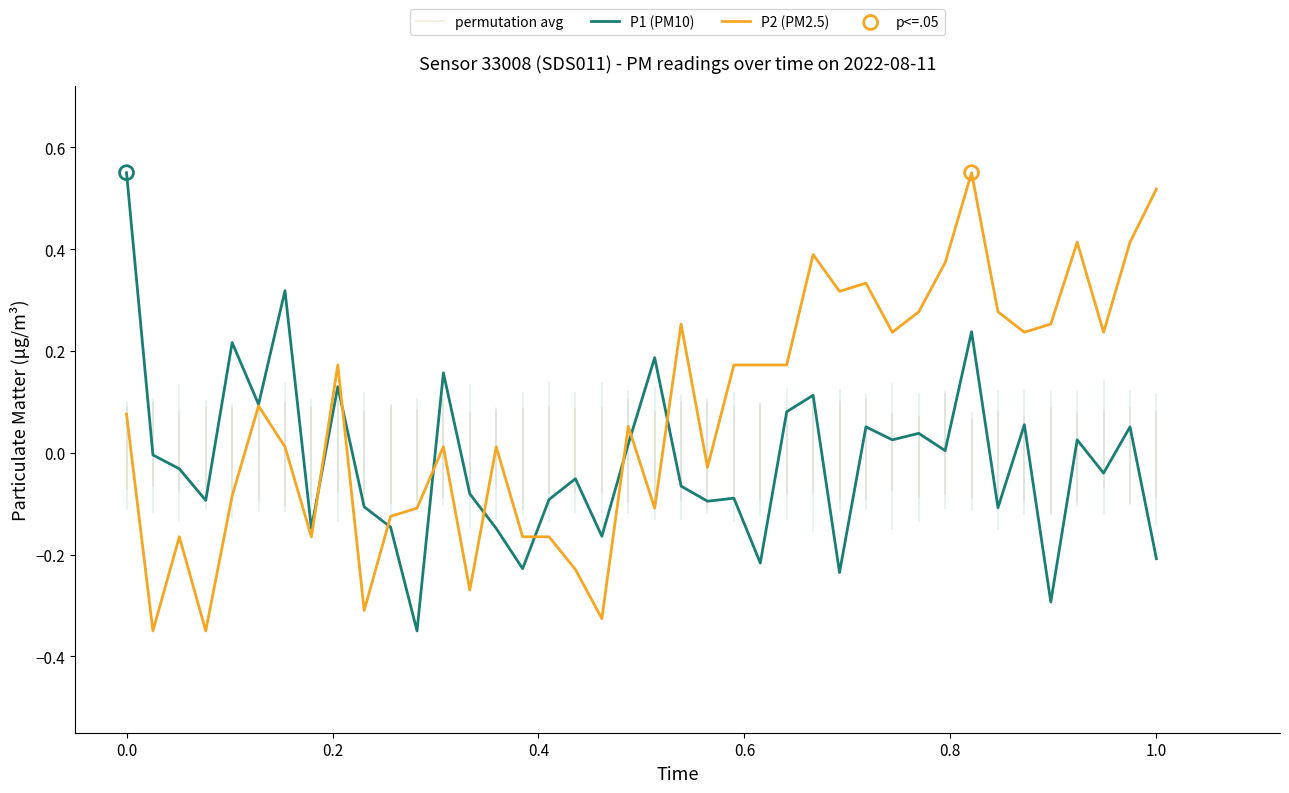

At how many categories does at least one series exceed 0?

27